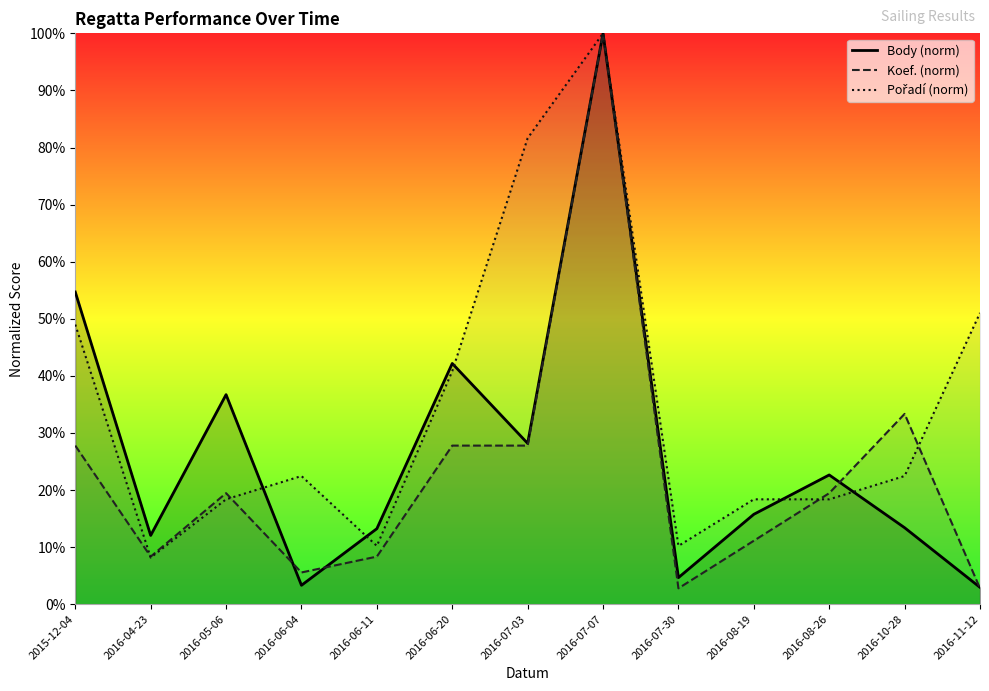

True or false: Pořadí (norm) has a value of 3508.0 at 2016-06-20.

False